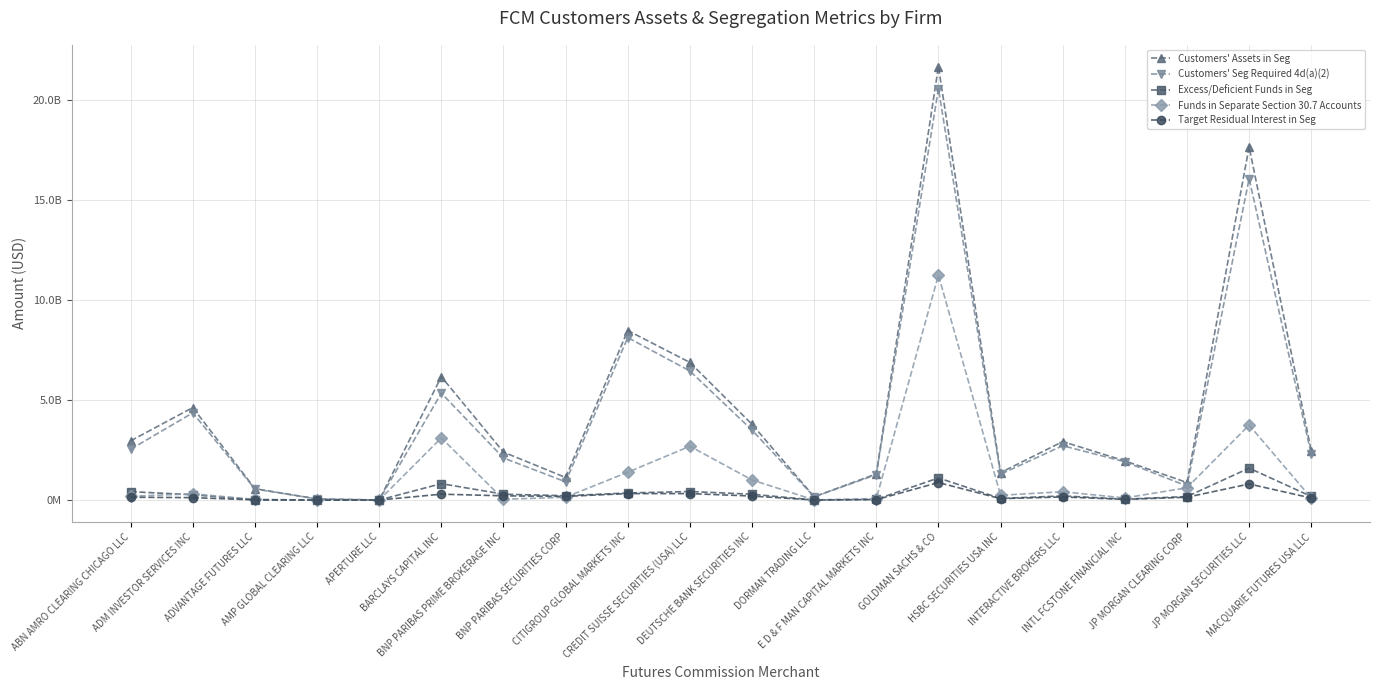

What is the average value of the Customers' Seg Required 4d(a)(2) series?

4048998942